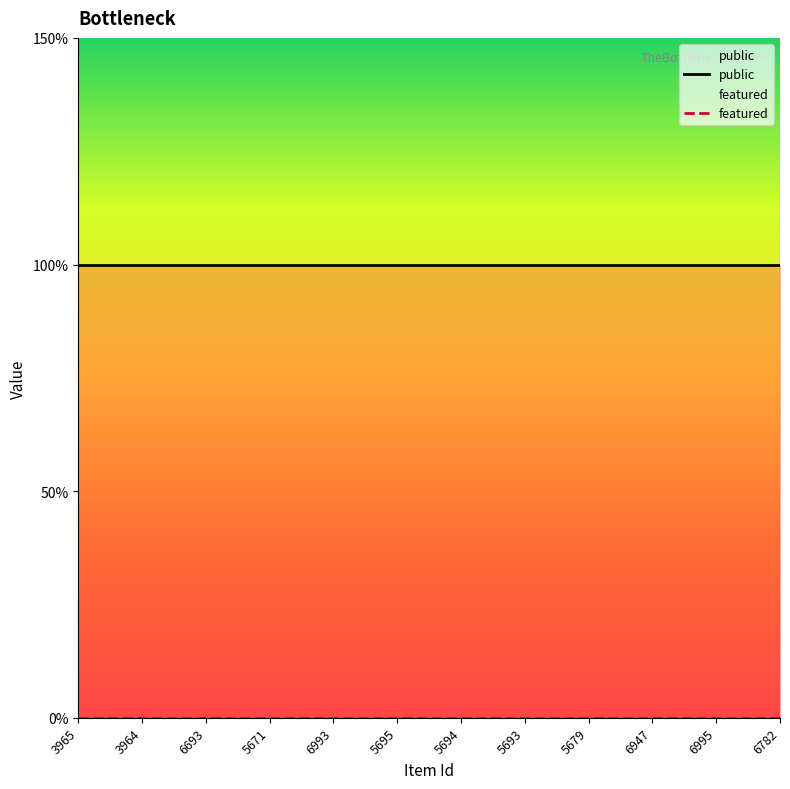

What is the label of the 10th point from the left?

6947